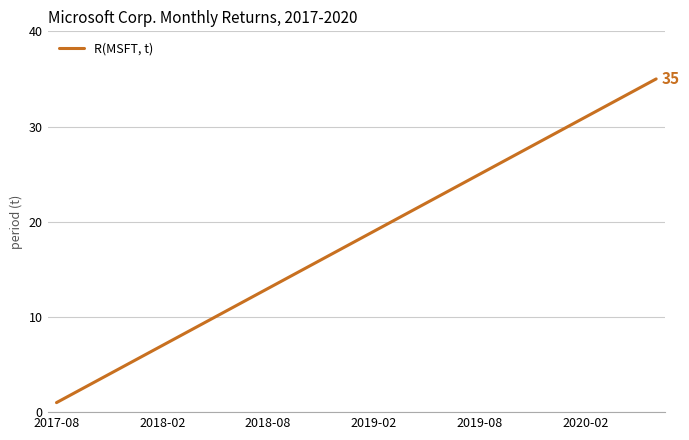

What is the greatest value displayed?

35